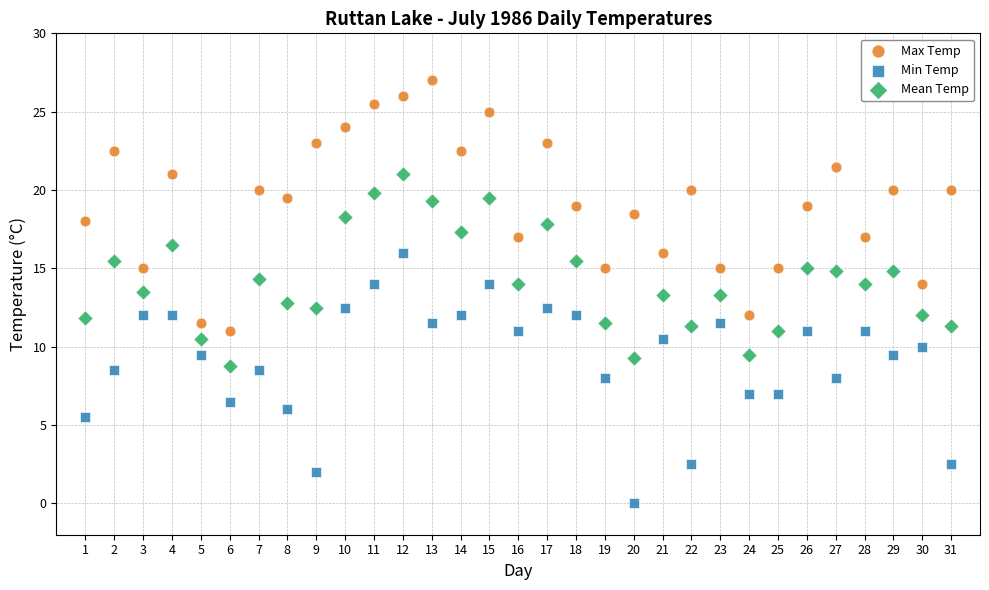

Which series reaches the maximum Y coordinate?

Max Temp